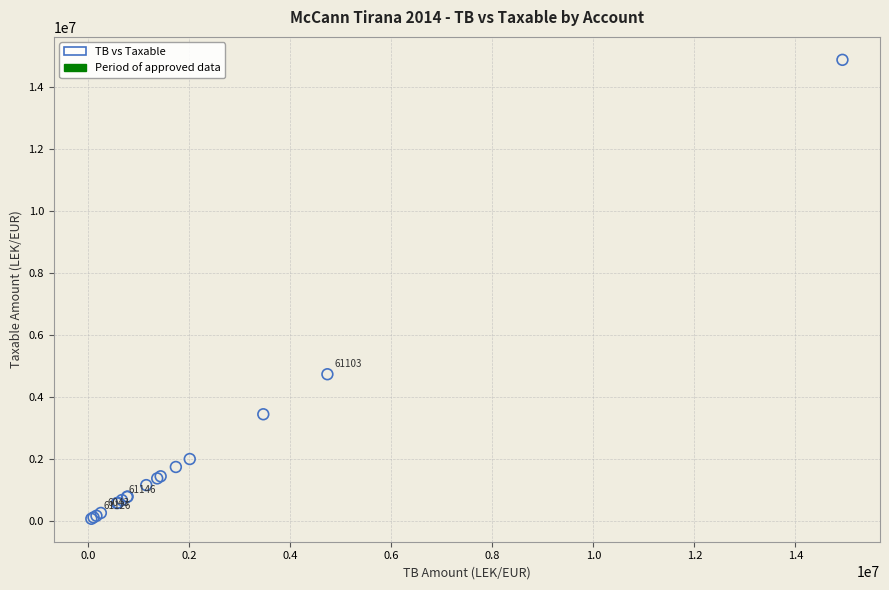

What Y value in the scatter plot is closest to 7474836?

4731146.9